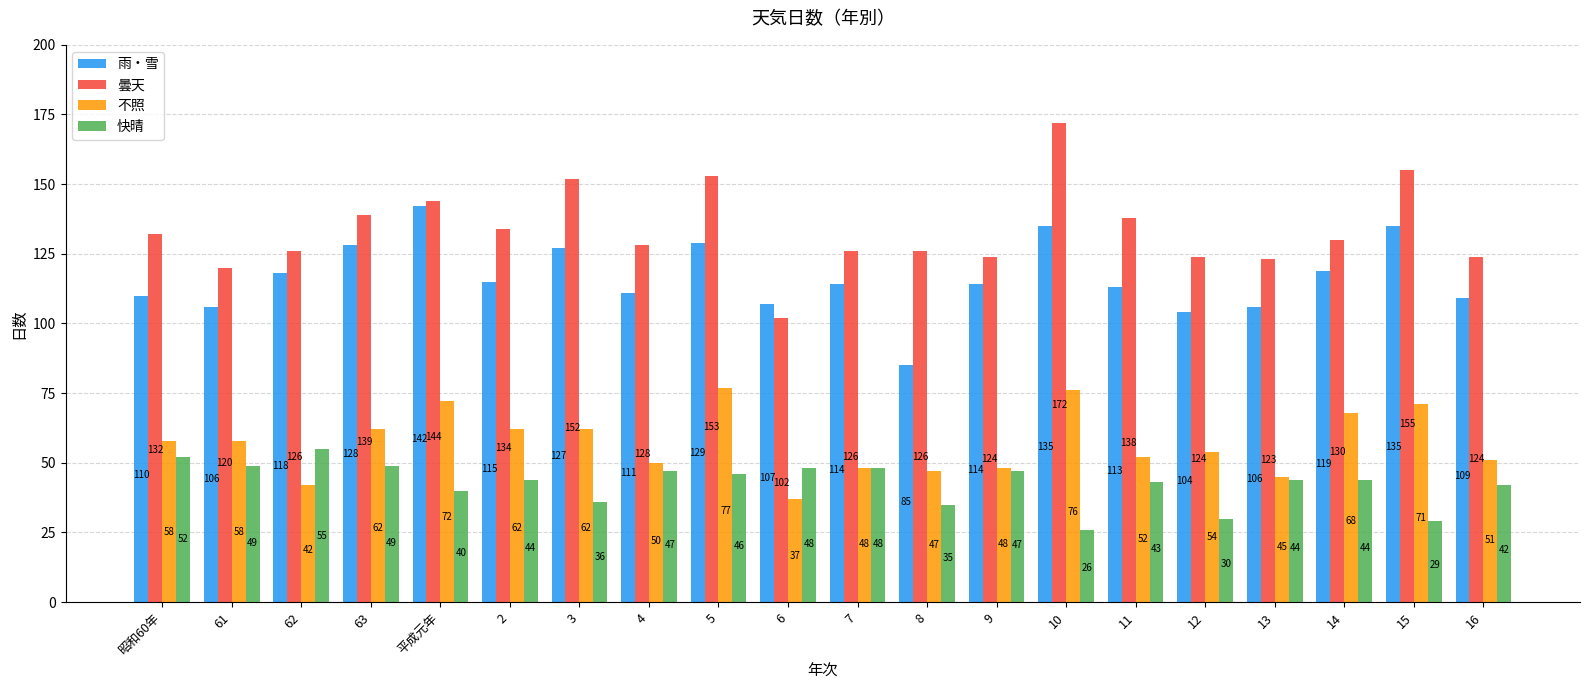

Which series has the widest spread of values?

曇天